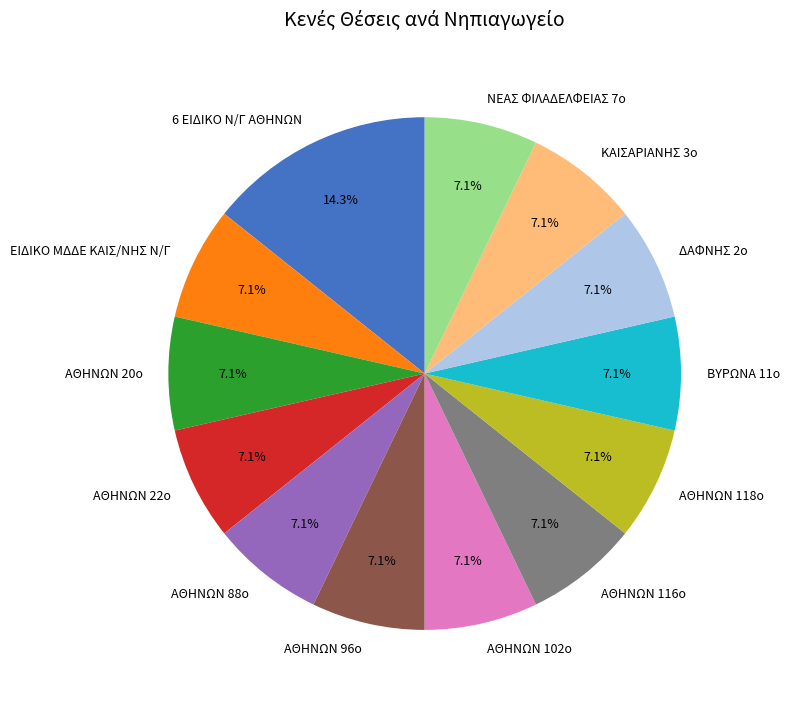

To the nearest percent, what is the difference between the largest and smallest slice percentages?

7%